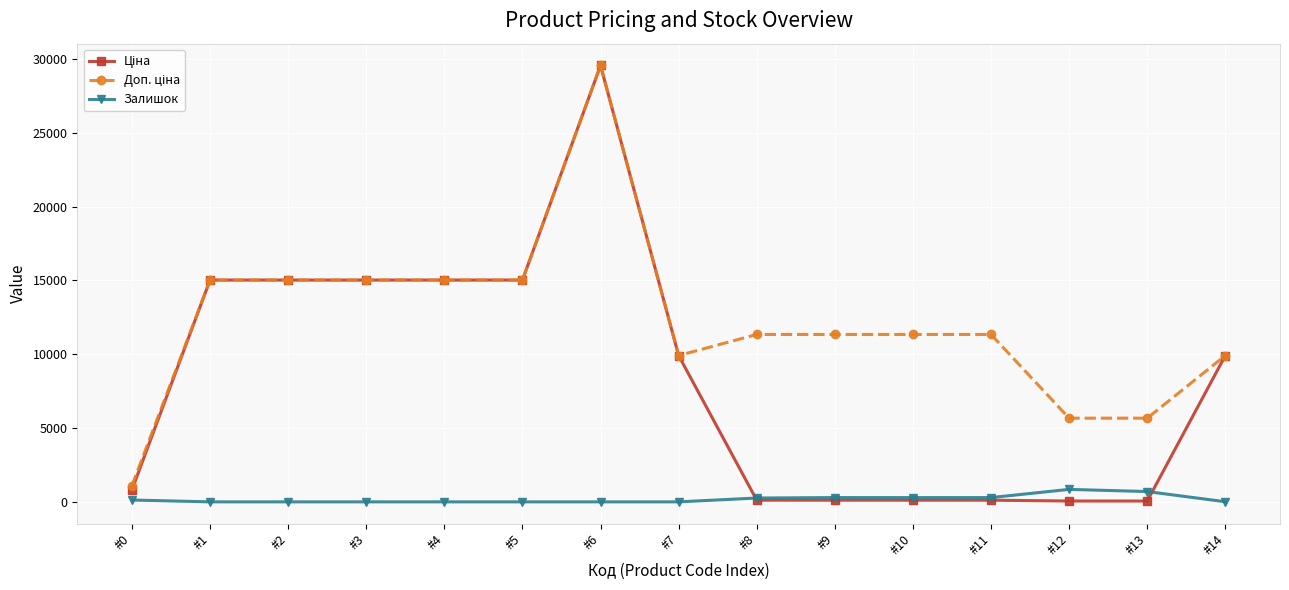

At which category is the sum across all series the highest?

#6